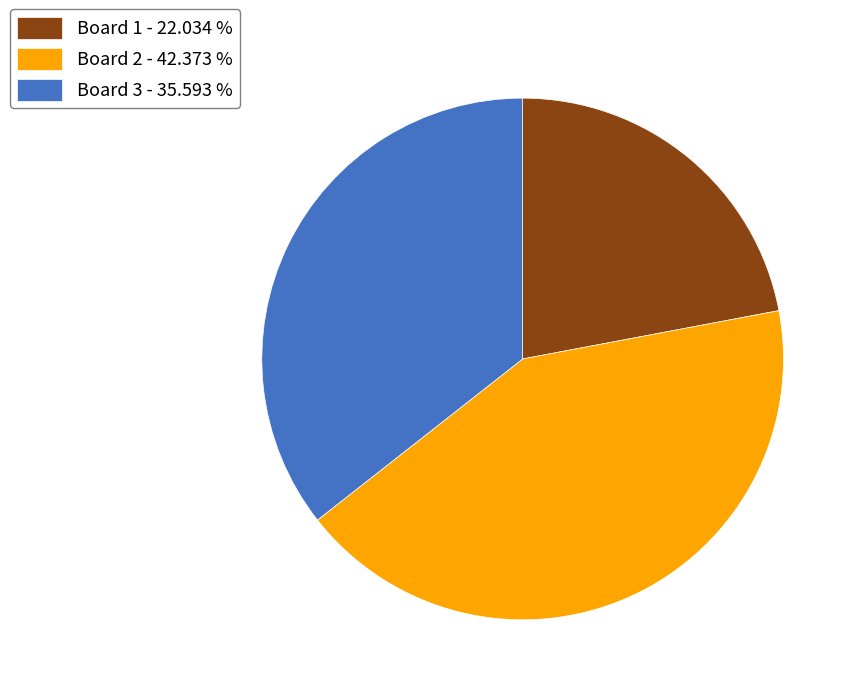

Rank the categories by value from lowest to highest.

Board 1, Board 3, Board 2